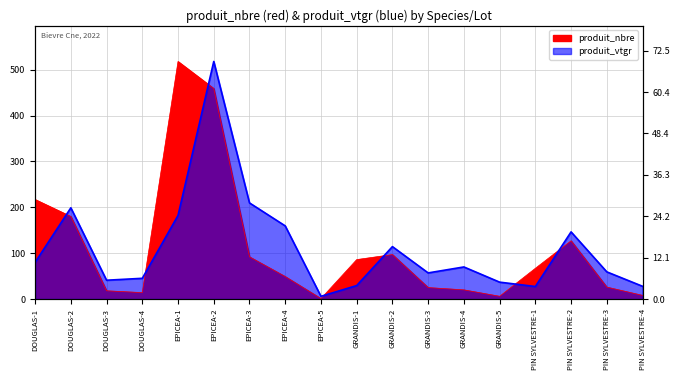

Which category has the highest value across all series?

EPICEA-1